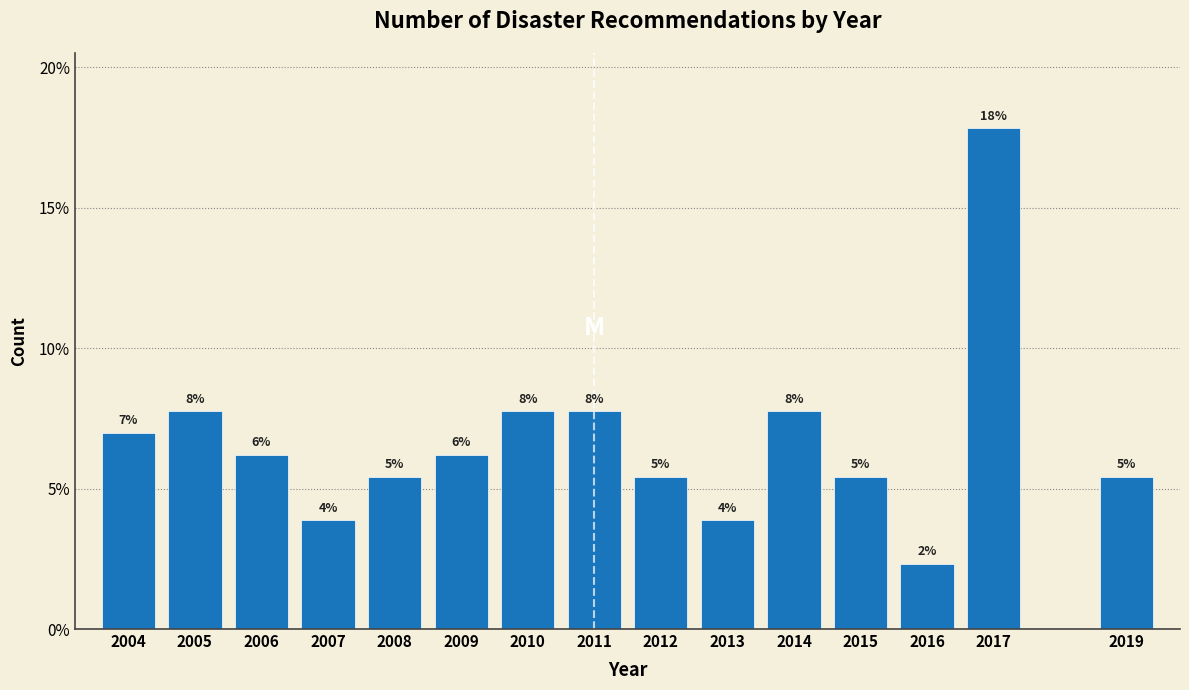

Does the chart contain any negative values?

No